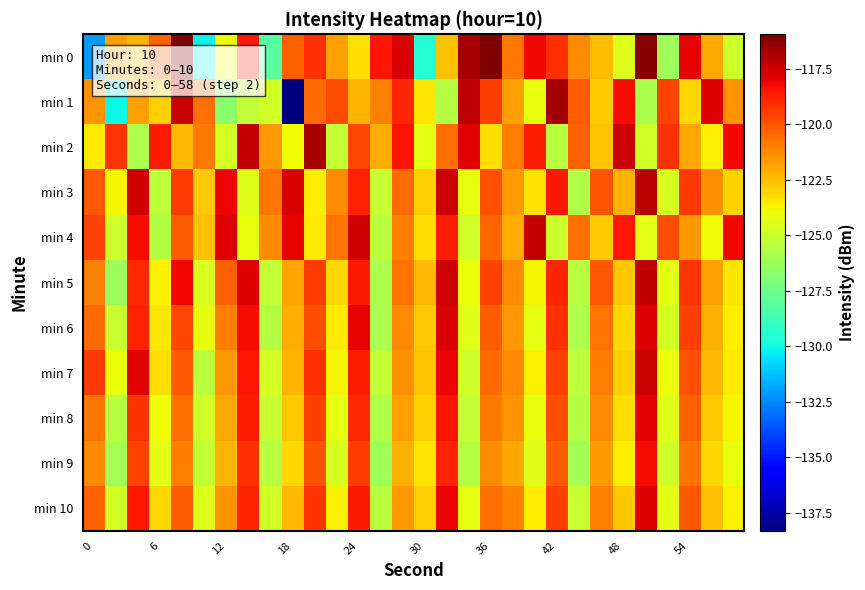

At how many categories does at least one series exceed -128?

30